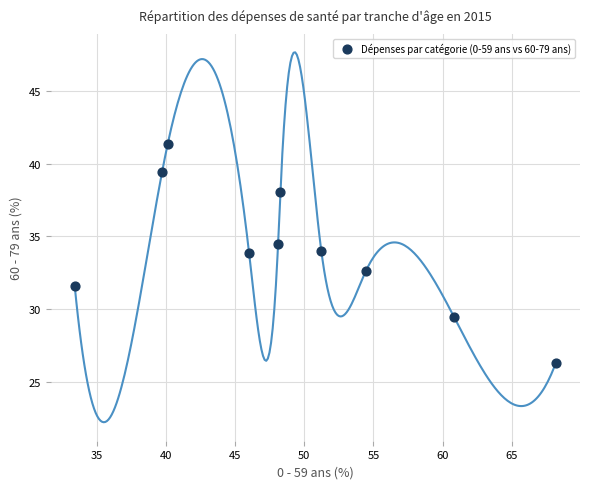

What Y value in the scatter plot is closest to 33?

32.6